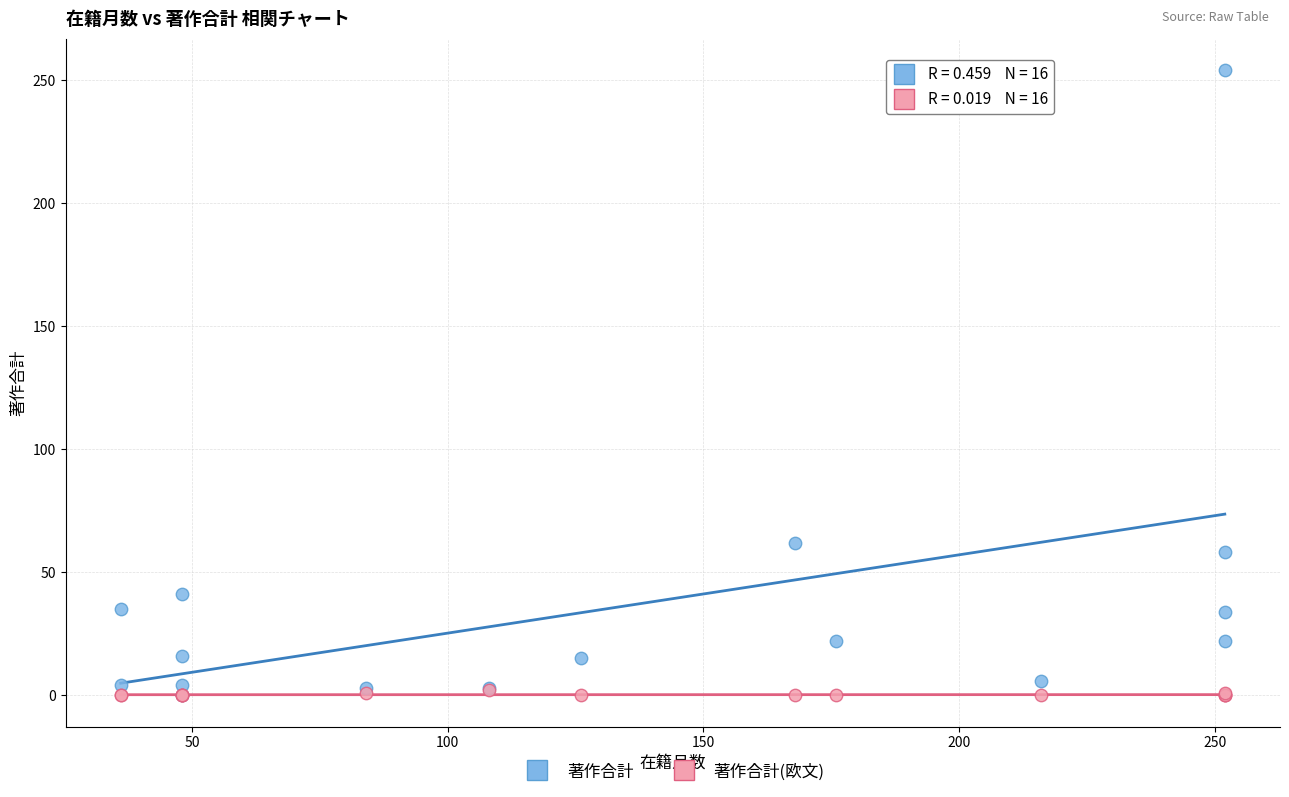

Which series has the largest Y range (max minus min)?

著作合計